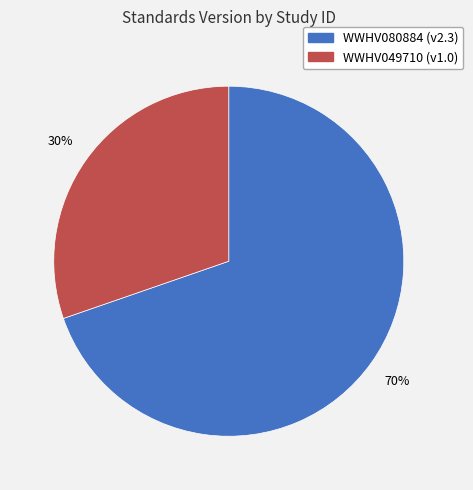

How many slices are in this pie chart?

2